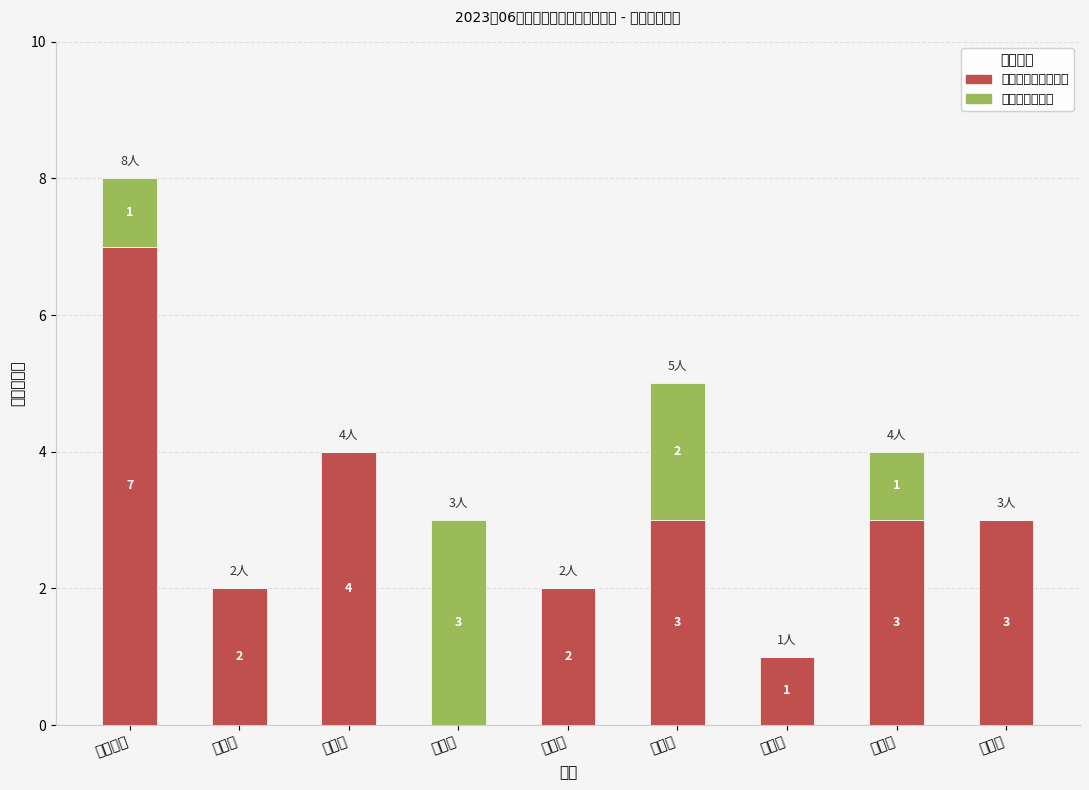

Are the bars grouped side by side (vs. stacked)?

No